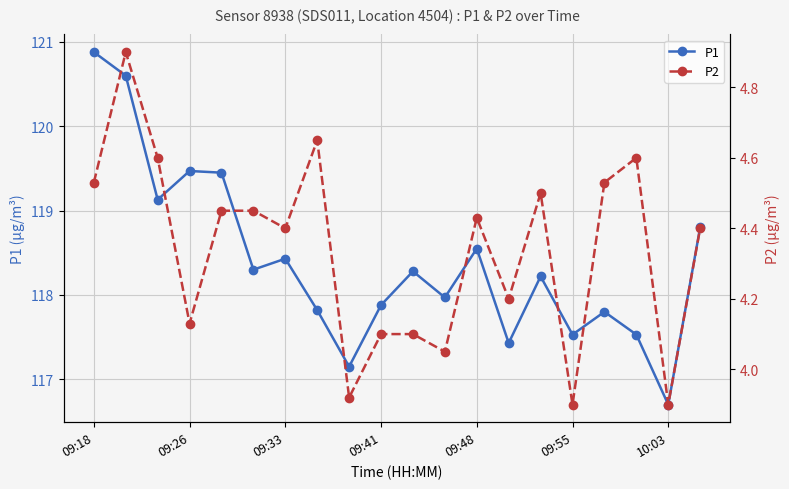

At which label does P1 reach its peak?

09:18